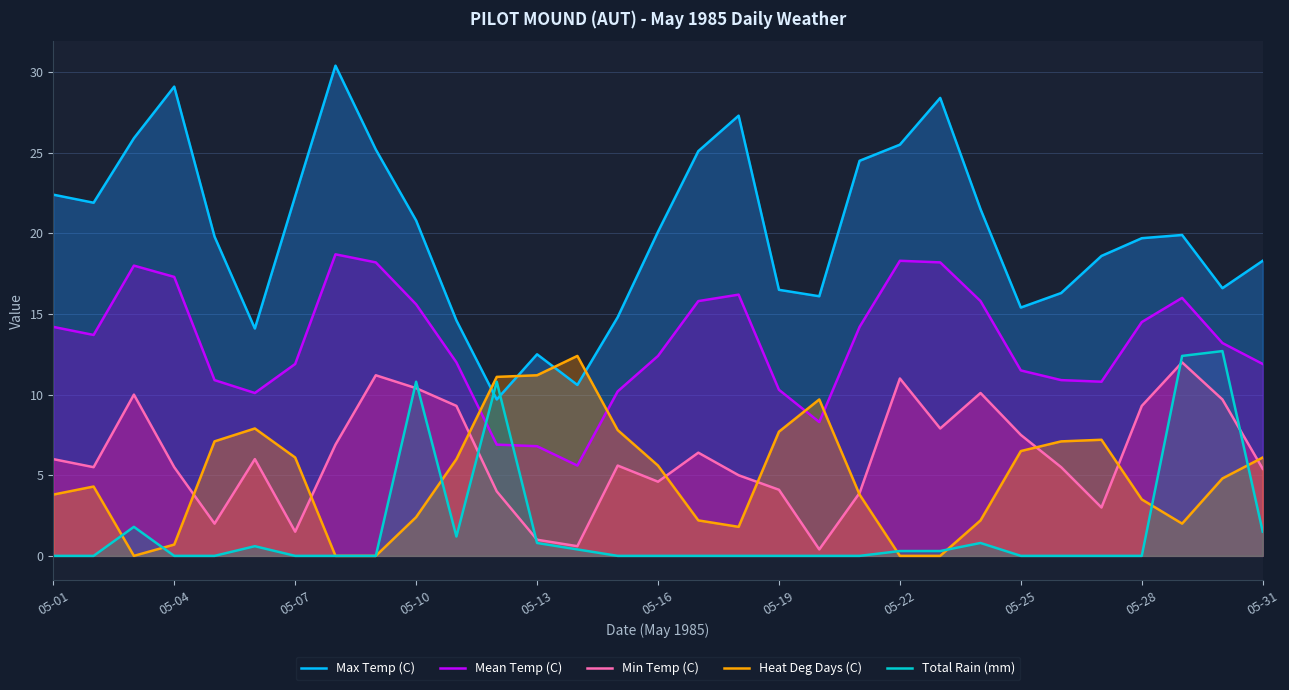

The Min Temp (C) series shows 11.0 at 05-22. True or false?

True